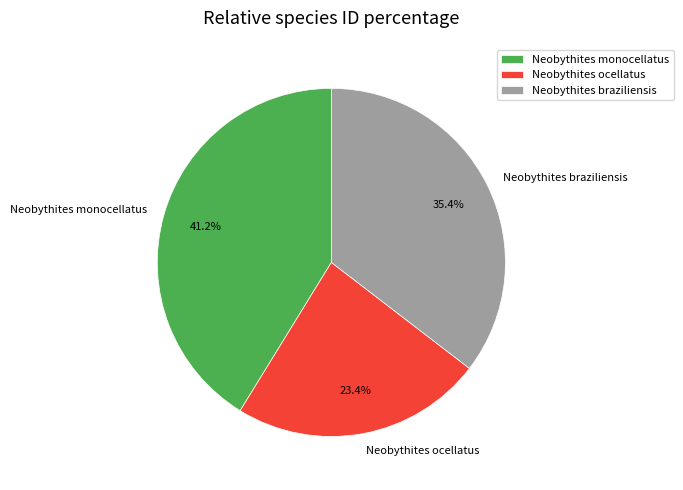

What percentage is the Neobythites braziliensis slice, to the nearest percent?

35%